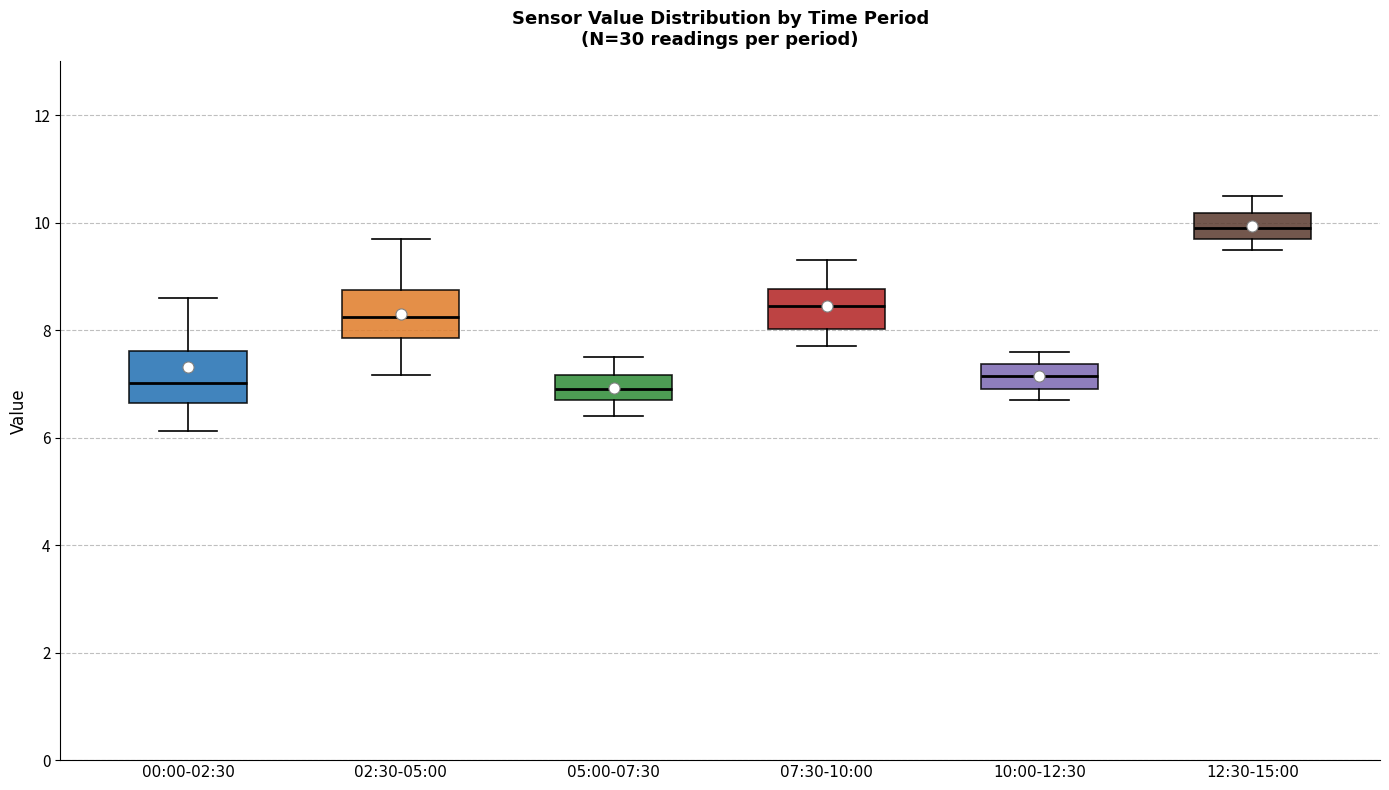

Which box has the highest median line?

12:30-15:00